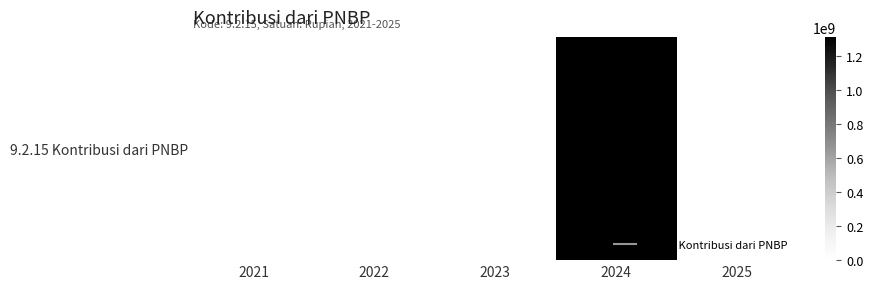

Reading right to left, extract all data points from this chart.

2025=0	2024=1310092143	2023=0	2022=0	2021=0